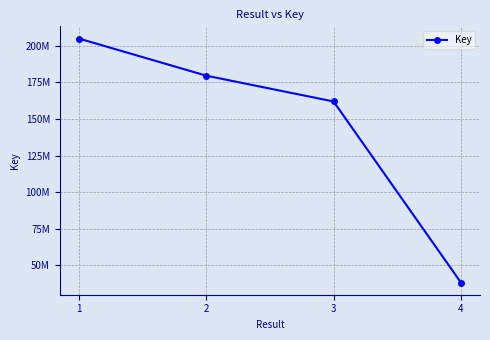

What is the difference between the maximum and second lowest values?

43017537